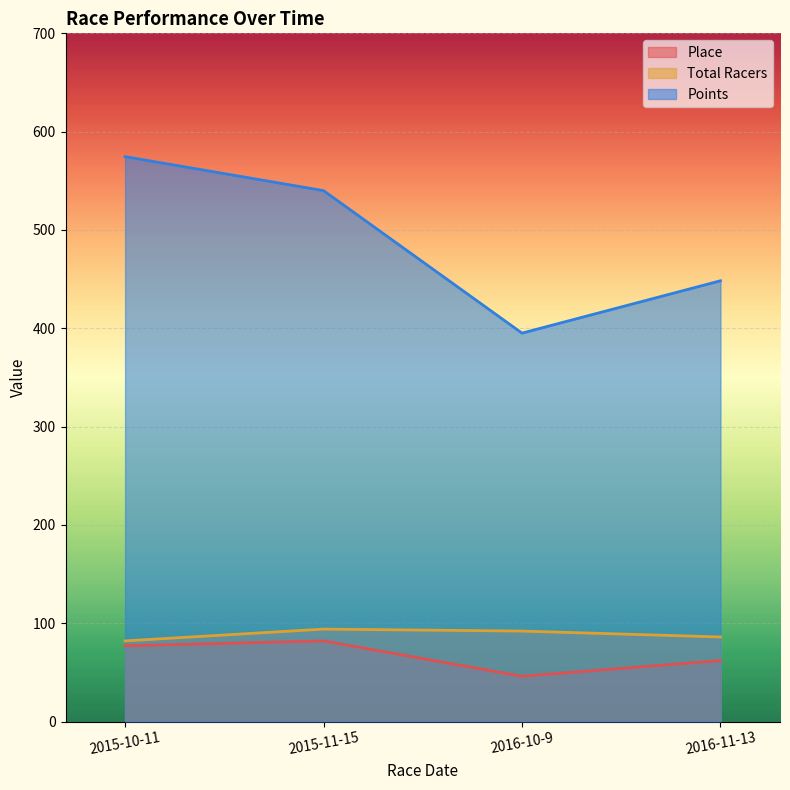

How many interior local valleys does the Points series have?

1